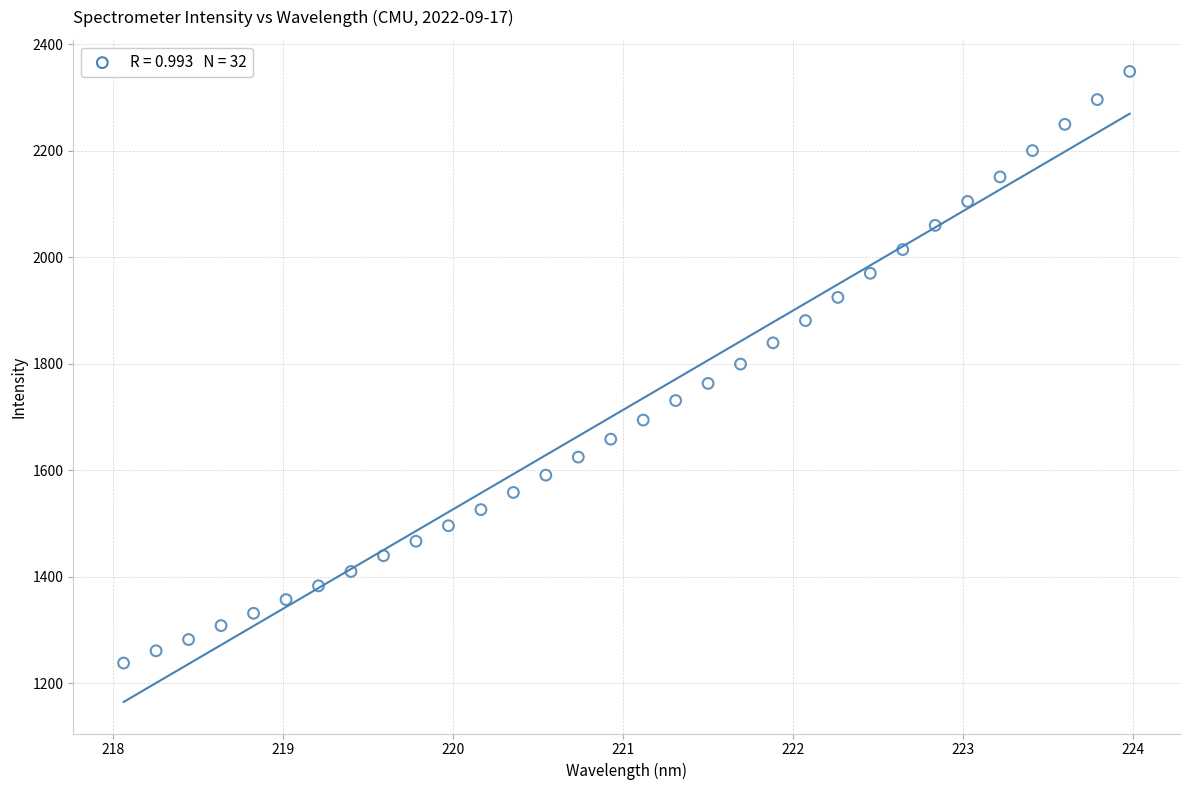

What is the range of X values (max minus min)?

5.9